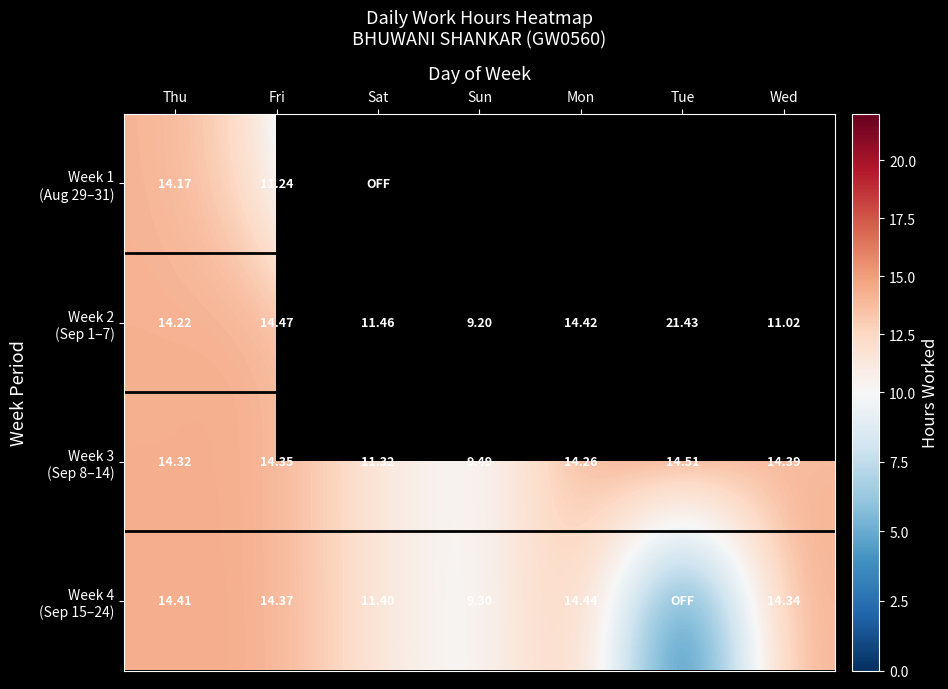

Is the value of Week 1 (Aug 29–31) at Mon greater than the value of Week 4 (Sep 15–24) at Sat?

No